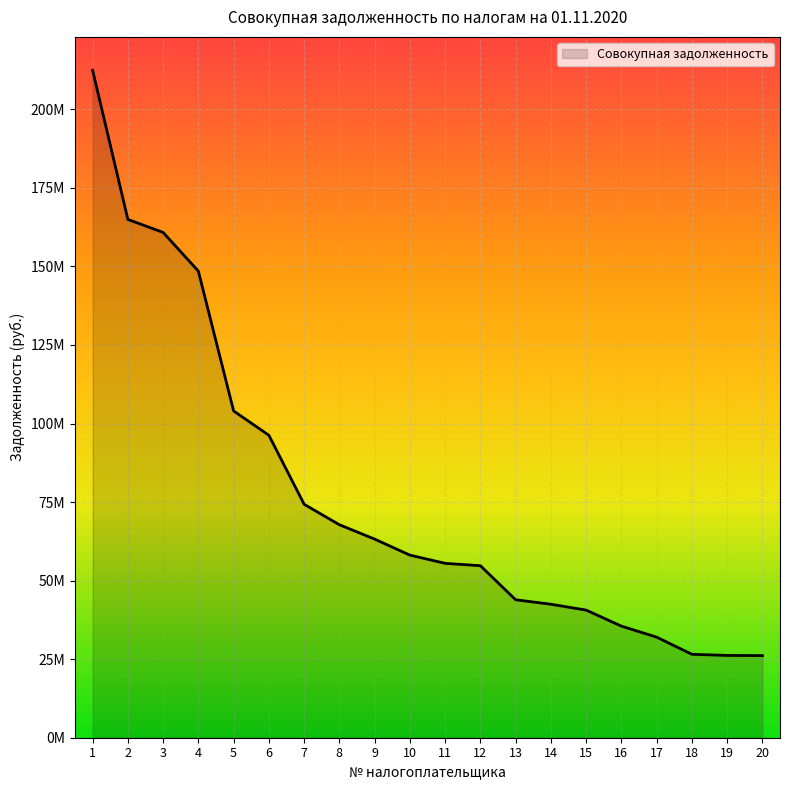

Is it true that the value at 5 is 153105039.7?

False